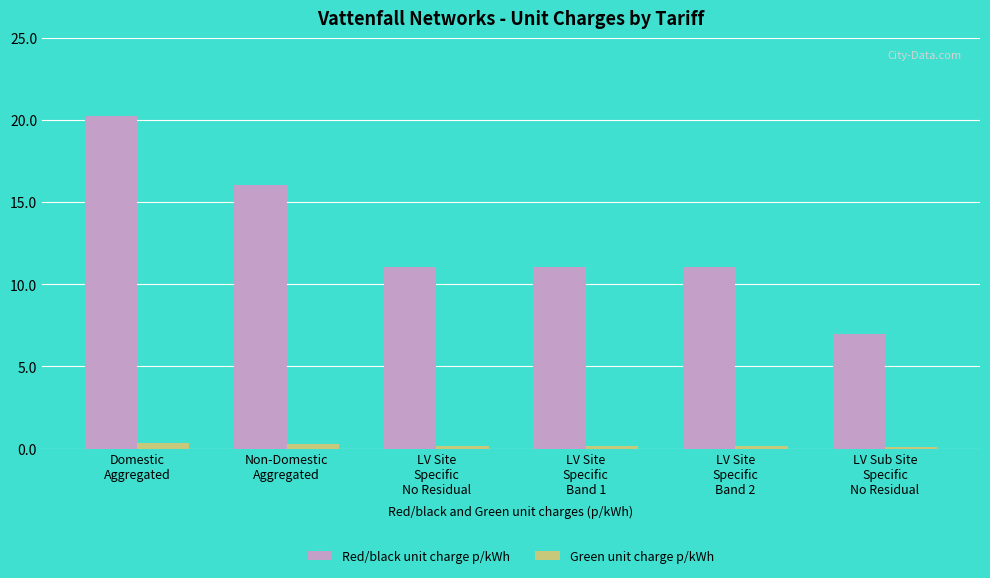

At LV Site
Specific
No Residual, list the series in order from smallest to largest.

Green unit charge p/kWh, Red/black unit charge p/kWh